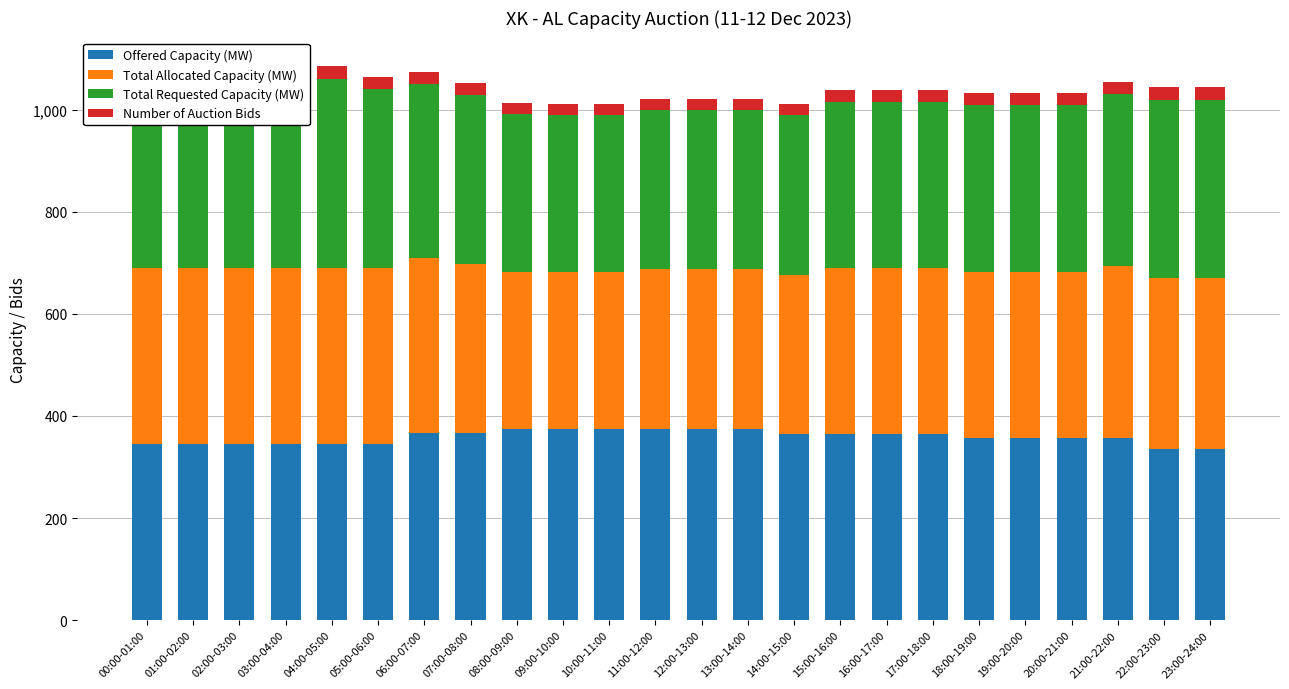

Which has a higher value, 11:00-12:00 or 19:00-20:00?

11:00-12:00